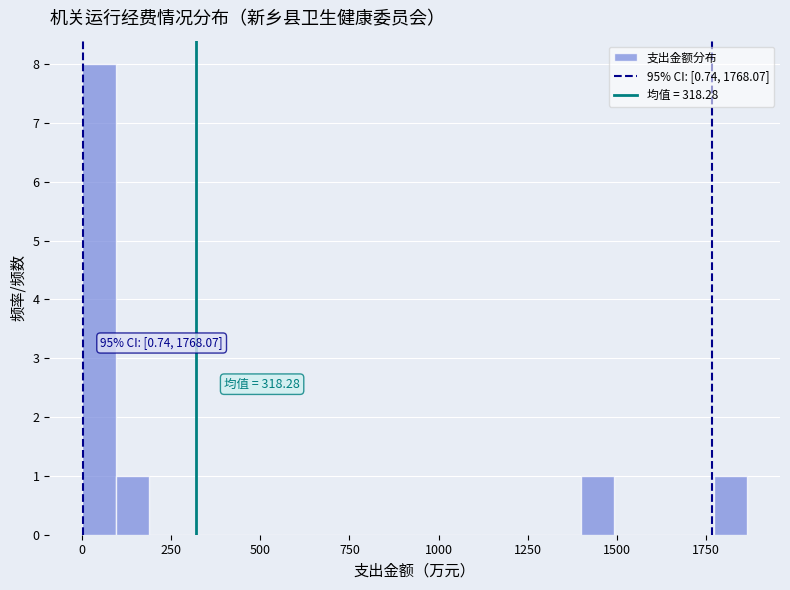

Around what value on the x-axis is the tallest bar? Give the approximate position of its centre, as read against the axis.

50